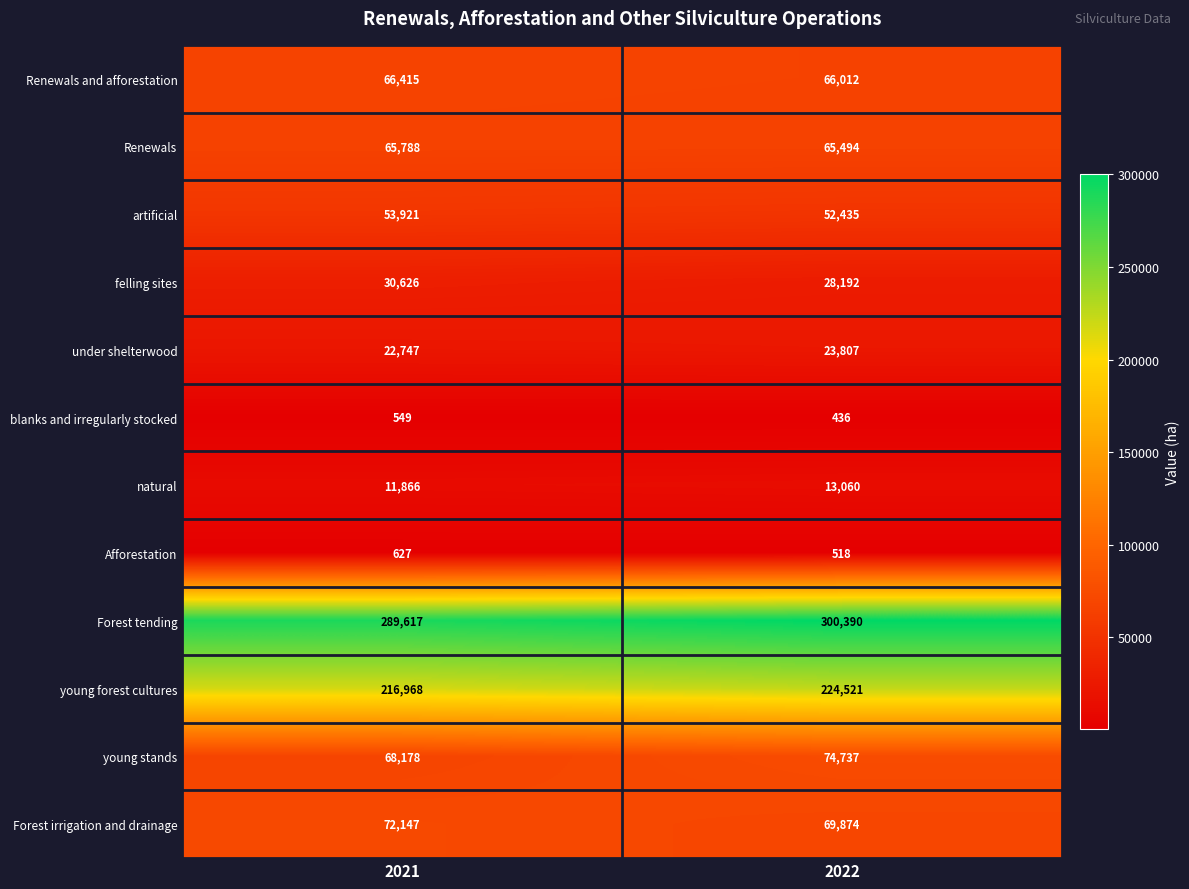

Between 2021 and 2022, which series saw the biggest shift?

Forest tending